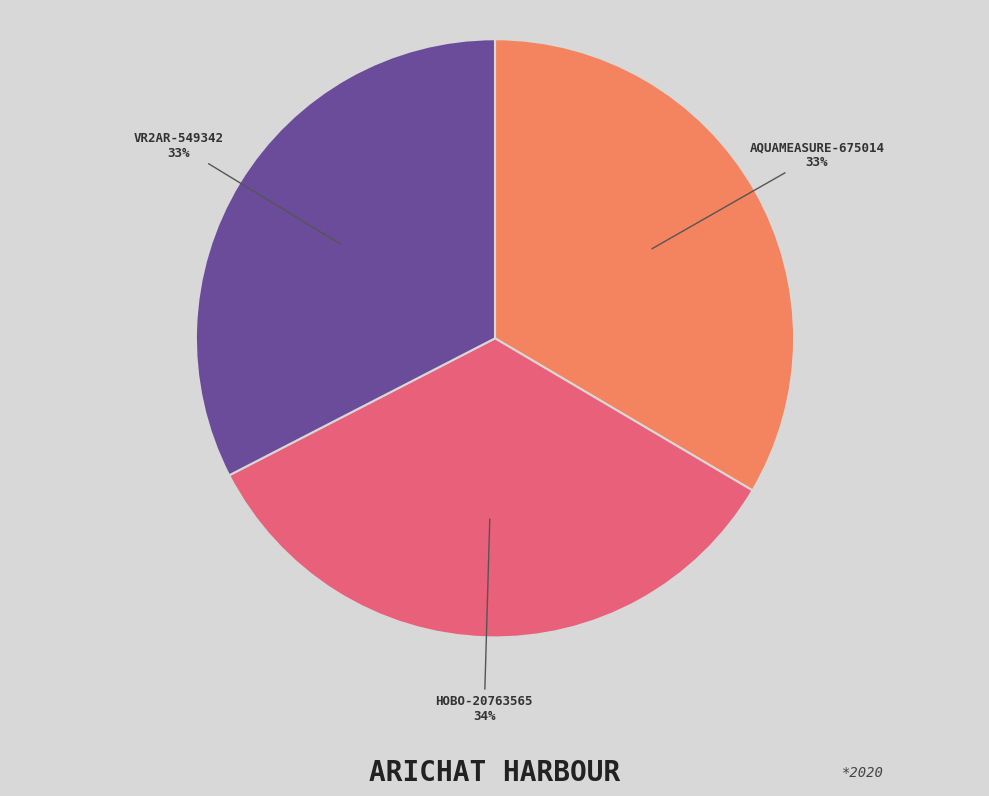

Is there a majority slice in this chart?

No